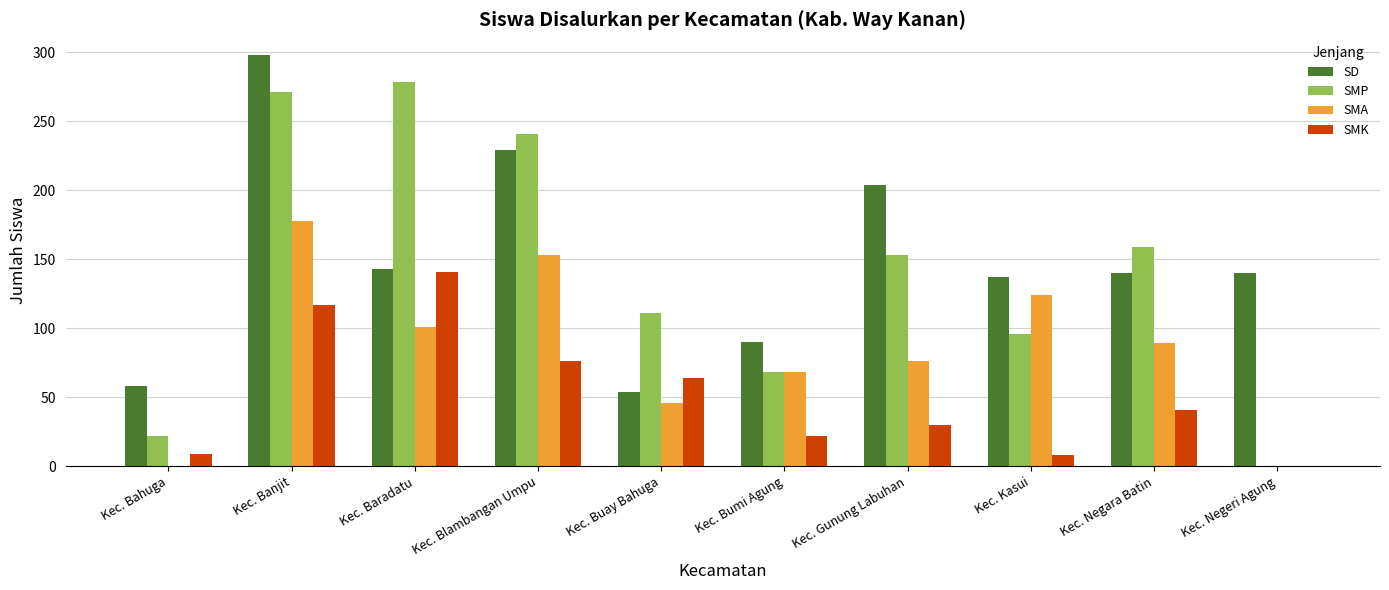

The SMP series shows 153 at Kec. Gunung Labuhan. True or false?

True